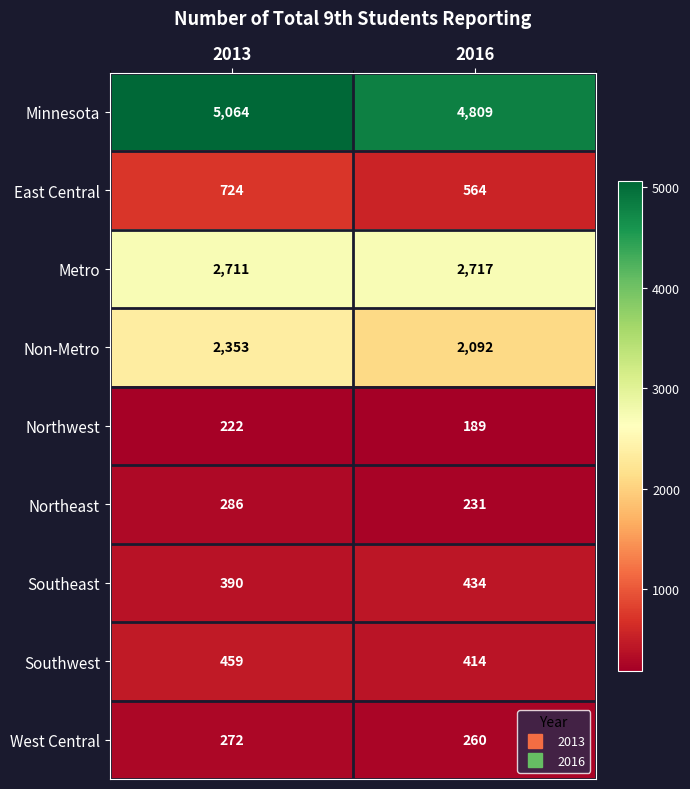

Is it true that East Central equals 382 at 2013?

False